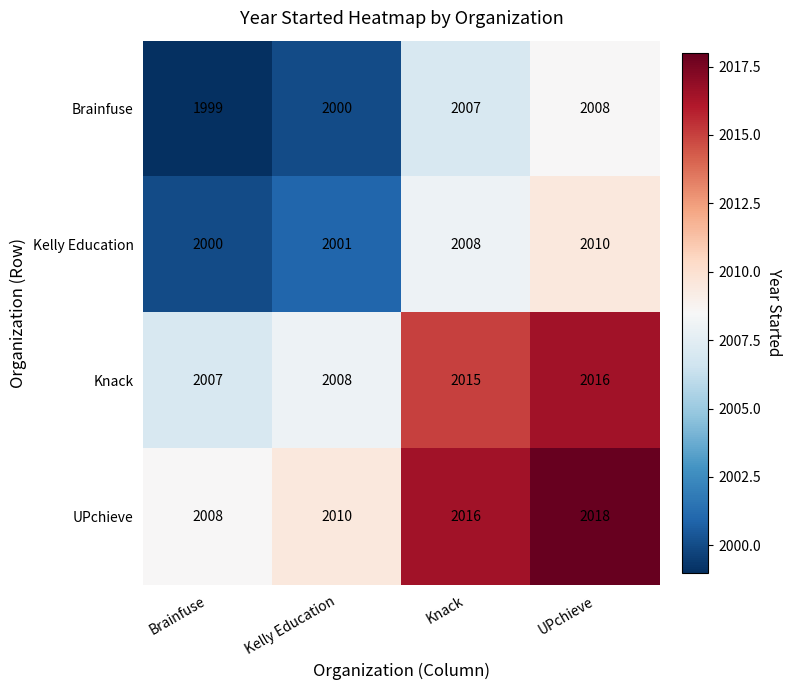

List the series in order of their peak value, highest first.

UPchieve, Knack, Kelly Education, Brainfuse